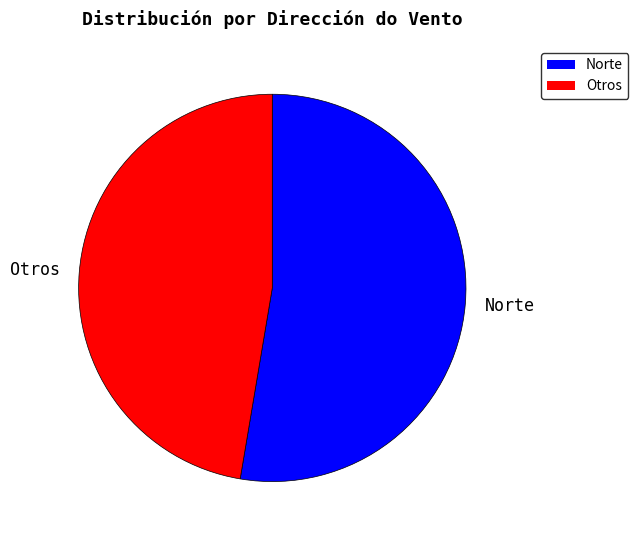

Which slice represents more than half of the pie?

Norte